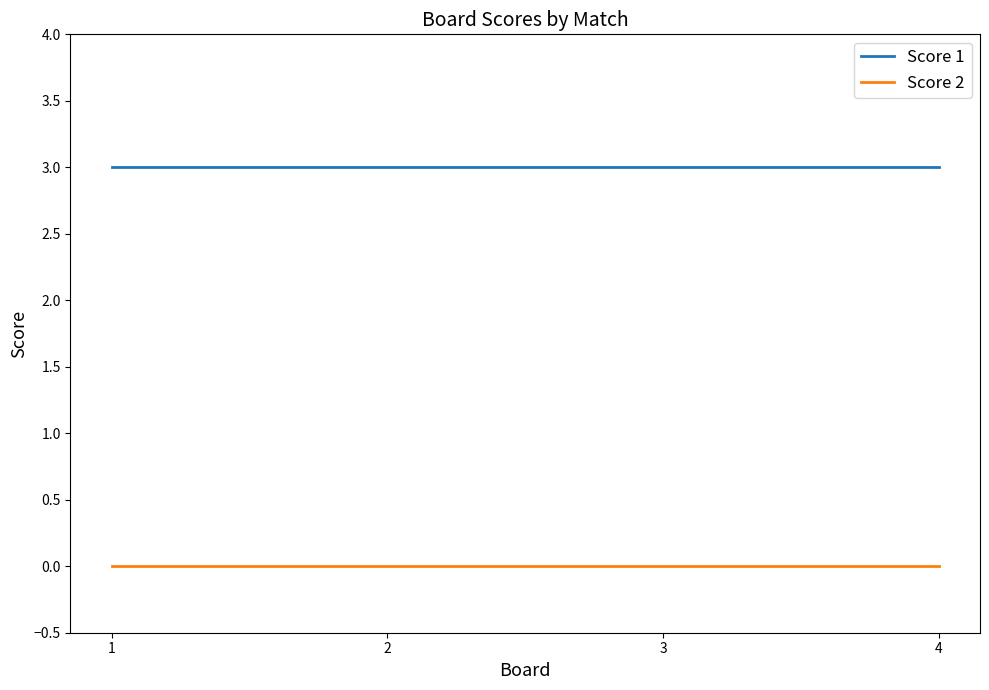

True or false: Score 1 has a value of 4 at 3.

False